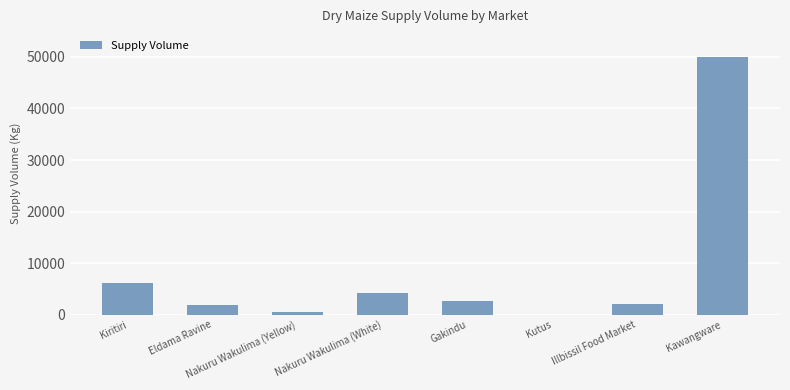

How many distinct data groups are displayed?

1